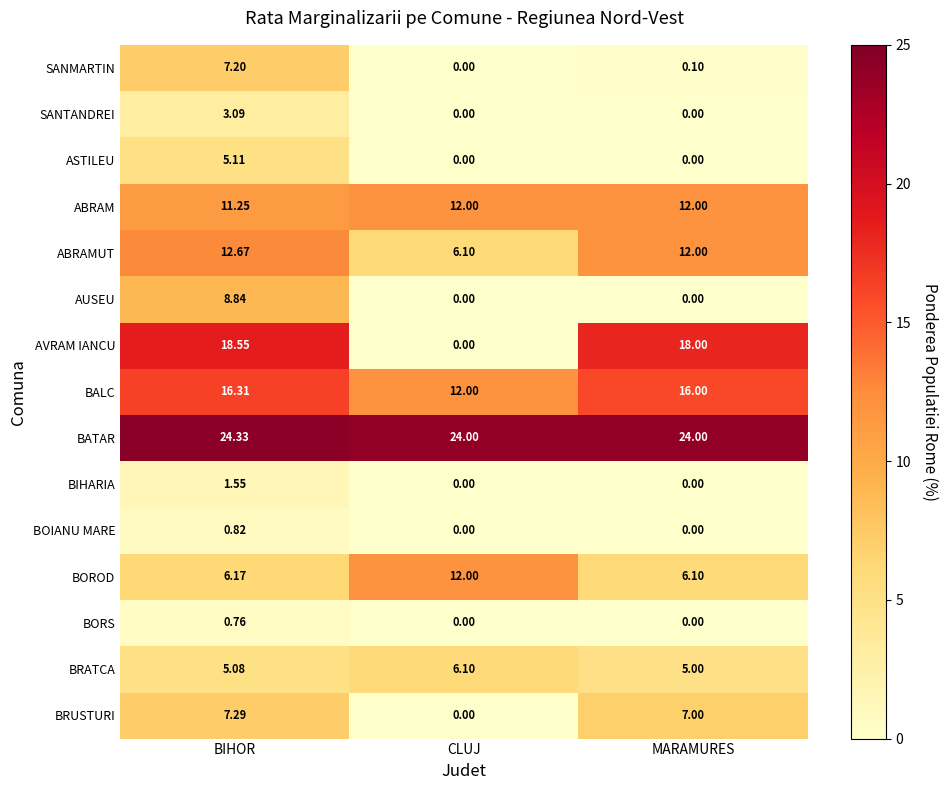

At which category is the sum across all series the highest?

BIHOR